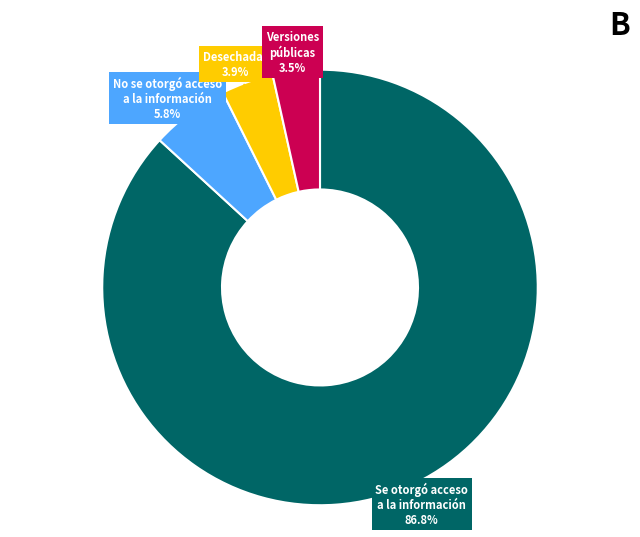

Count the number of slices in the pie.

4